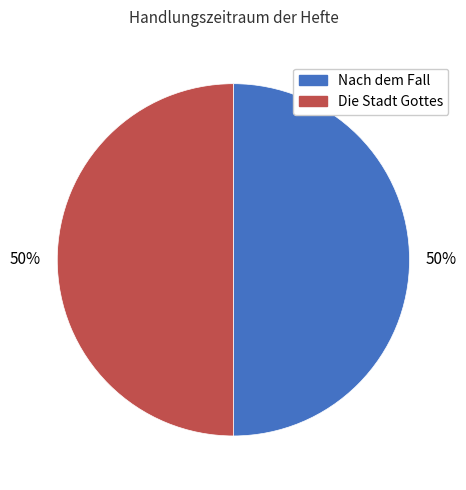

To the nearest percent, what is the average slice percentage?

50%